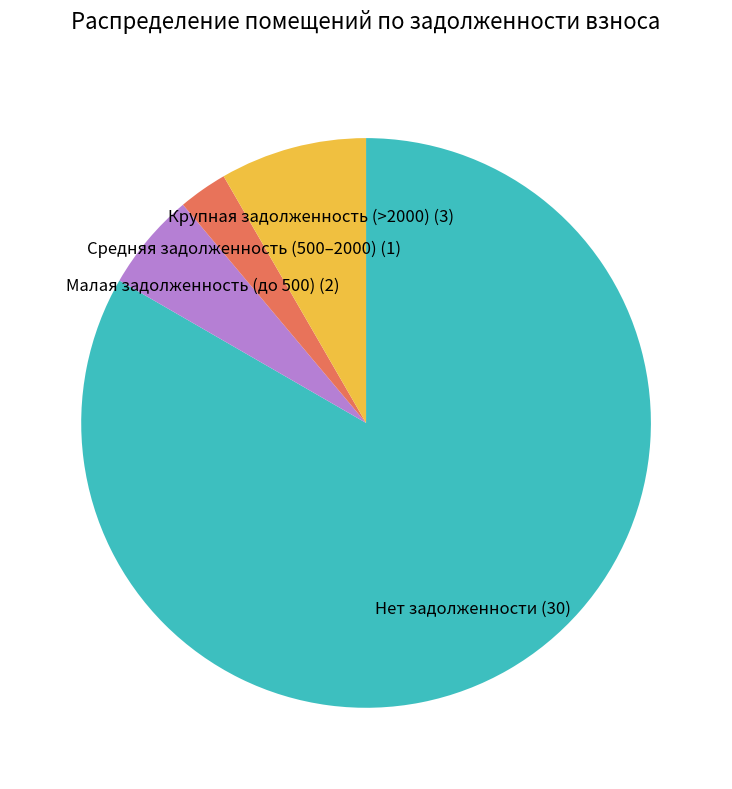

Is it true that Крупная задолженность (>2000) (3) is 8% of the pie?

True